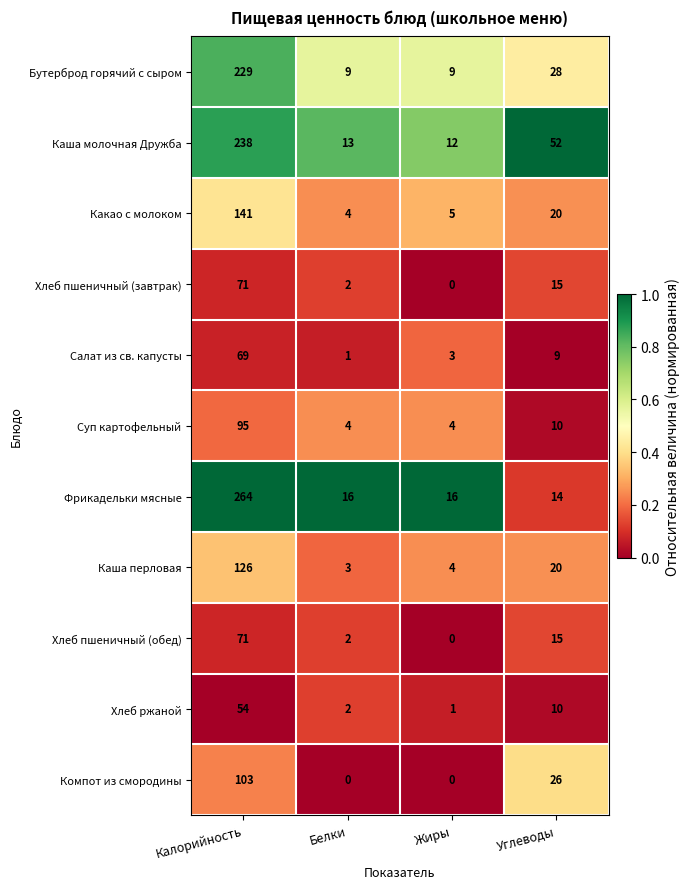

The Компот из смородины series shows 55 at Калорийность. True or false?

False